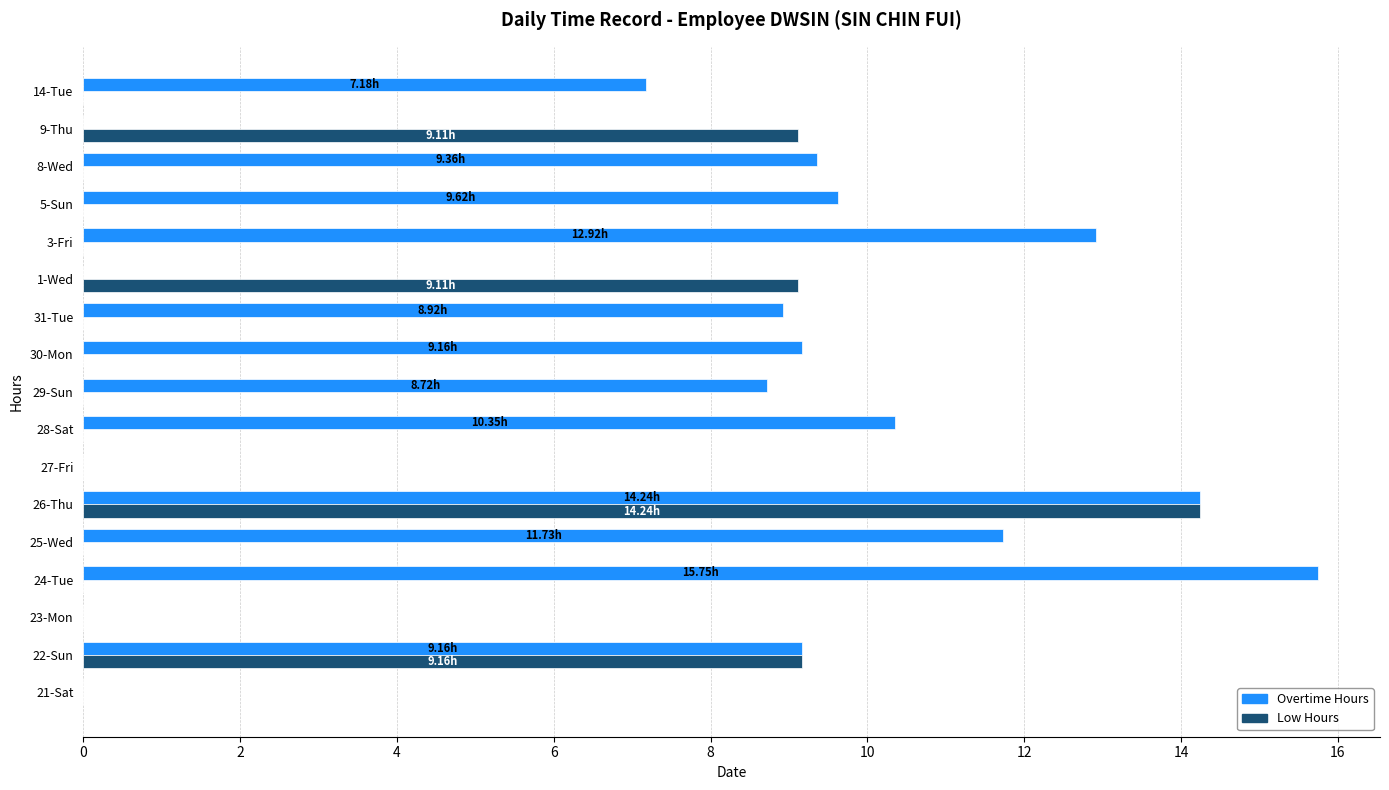

Which category has the highest value across all series?

24-Tue